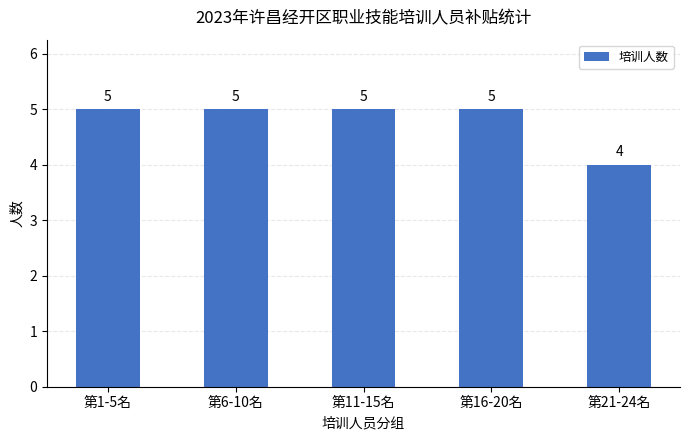

Reading right to left, extract all data points from this chart.

4	5	5	5	5